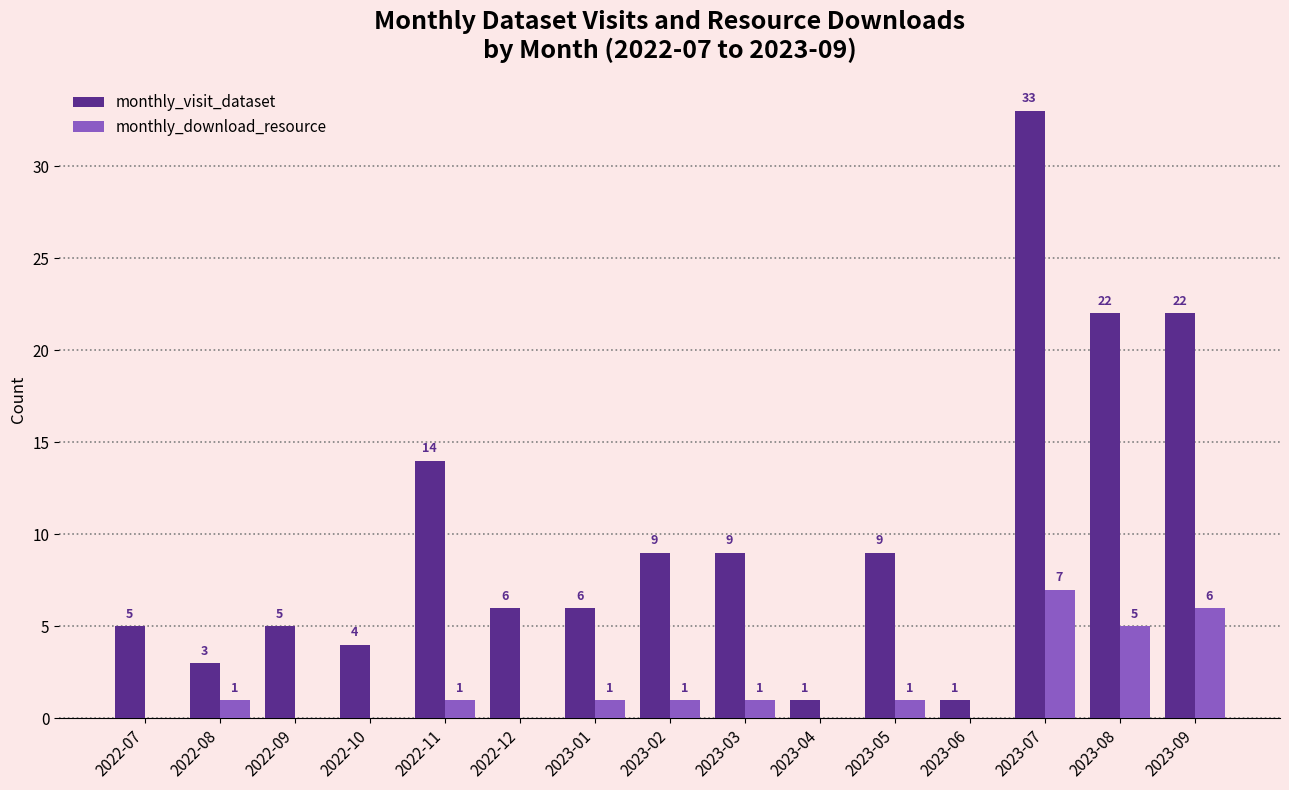

What is the maximum value shown in the chart?

33